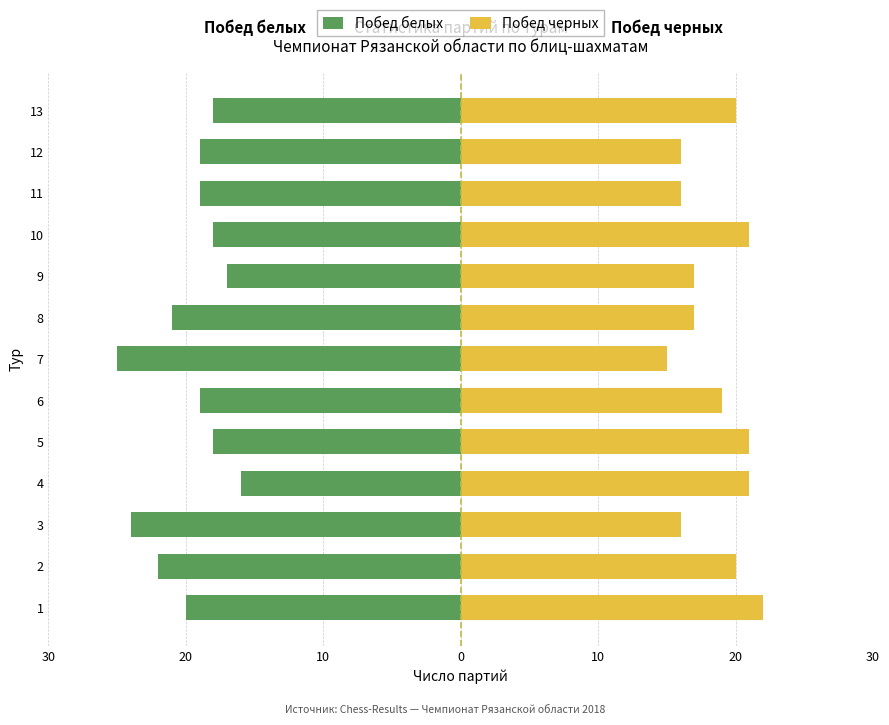

How many bars are there in each group?

2